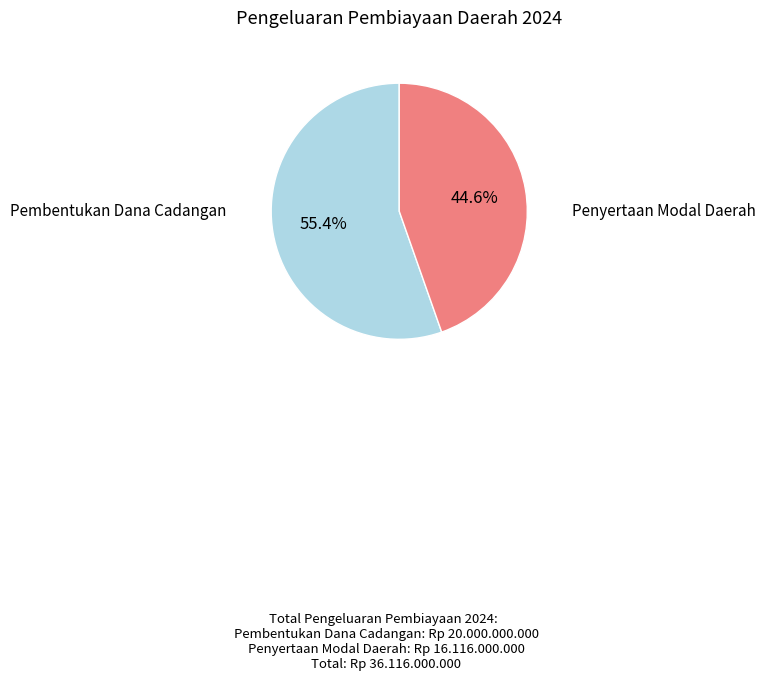

Which has a higher value, Pembentukan Dana Cadangan or Penyertaan Modal Daerah?

Pembentukan Dana Cadangan